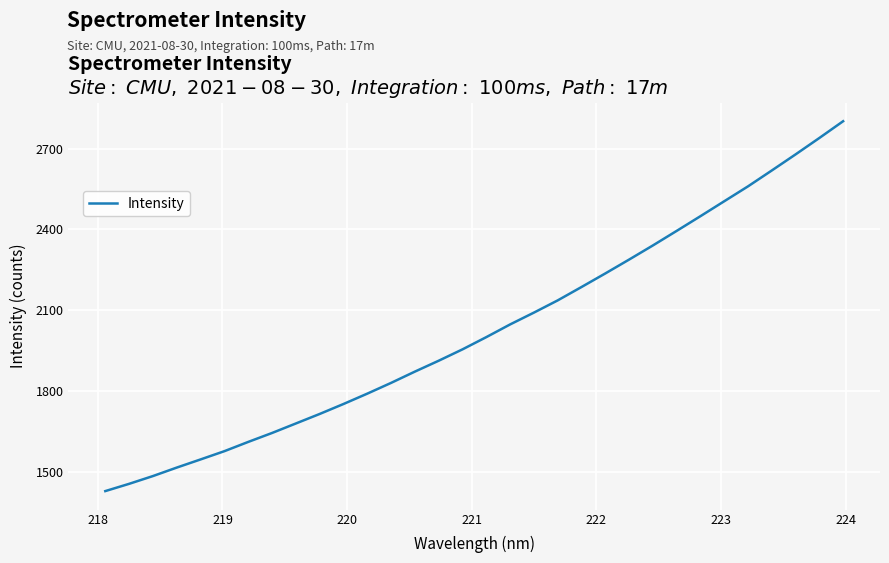

Is this an area chart (filled region under the line)?

No